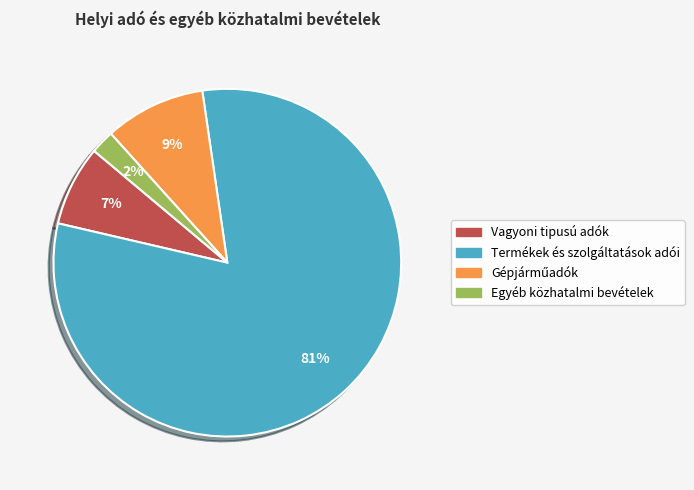

How many segments does this pie chart have?

4